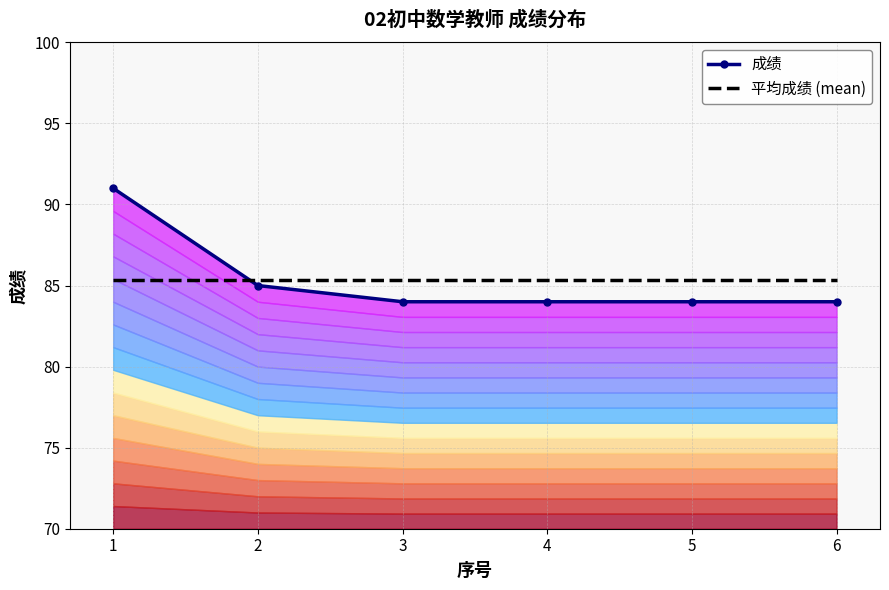

How many data points in 成绩 are above 84?

2